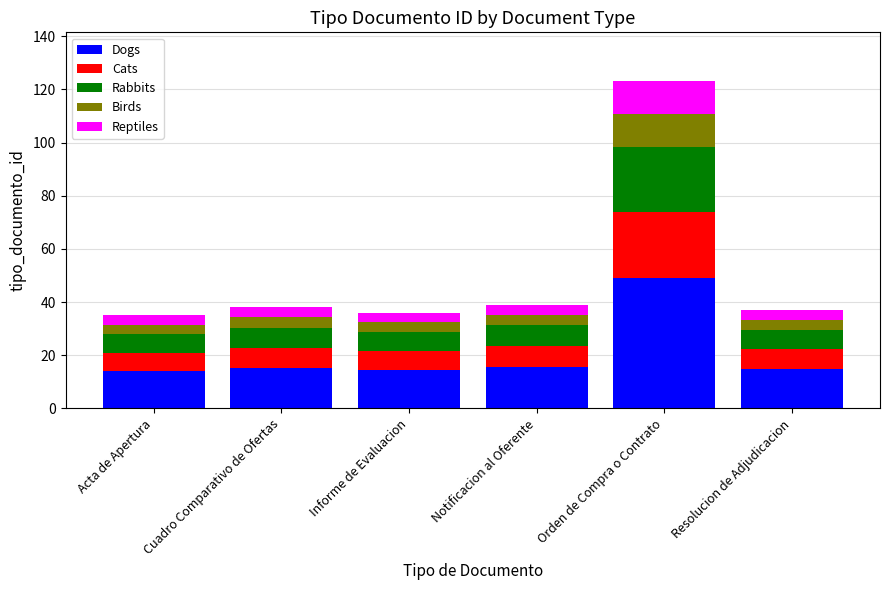

What is the average value of the Dogs series?

20.5